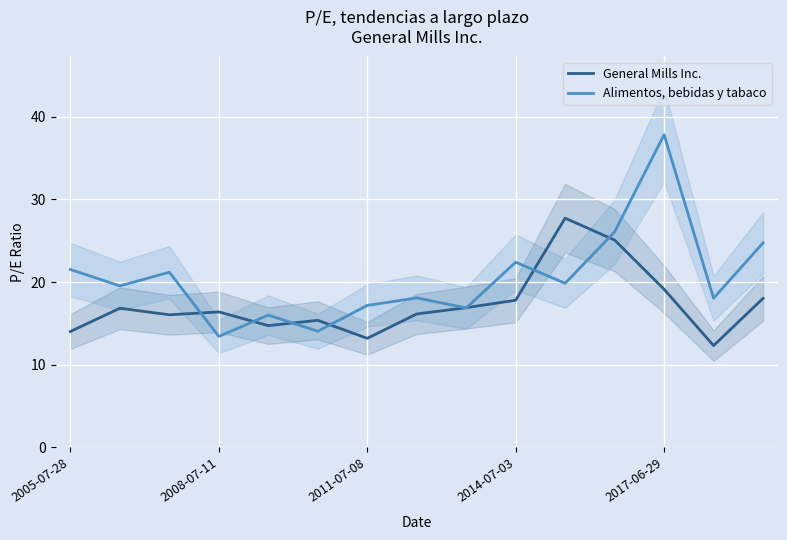

Which series changed the most between 8 and 14?

Alimentos, bebidas y tabaco